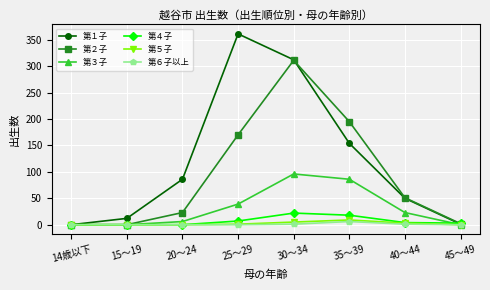

How many series are shown in this chart?

6